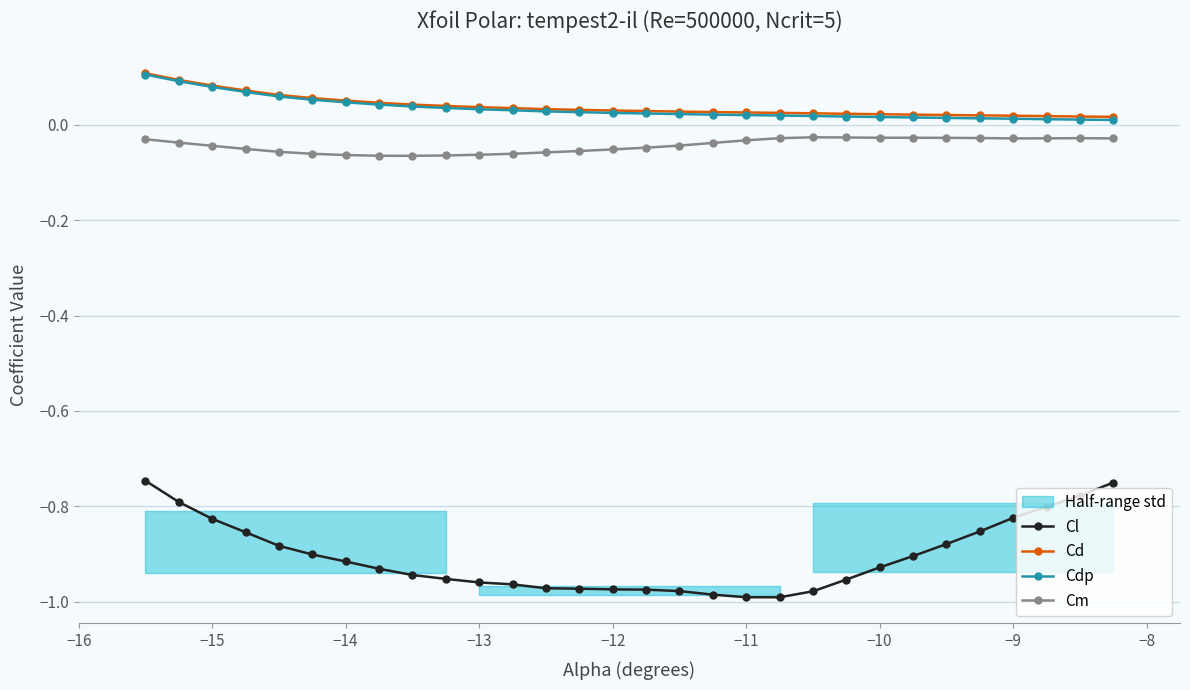

How many lines are shown in the chart?

4